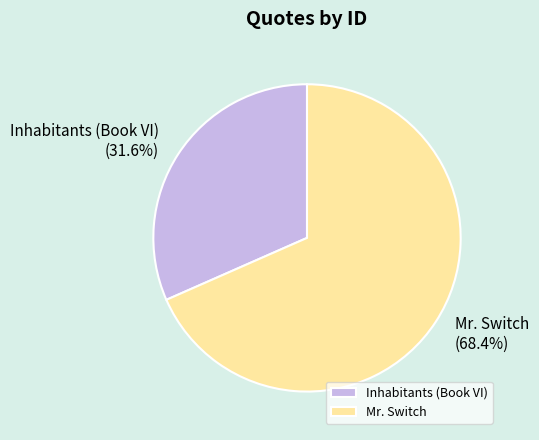

Is there a majority slice in this chart?

Yes